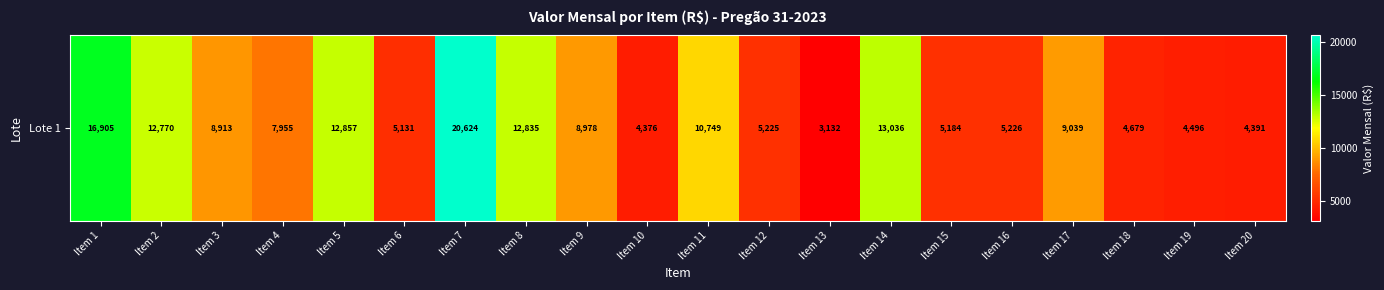

What is the approximate value at Item 16?

5226.1